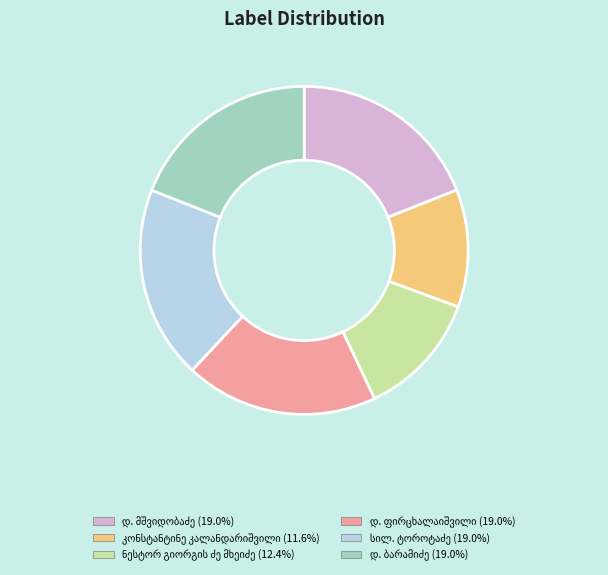

Count the number of slices in the pie.

6